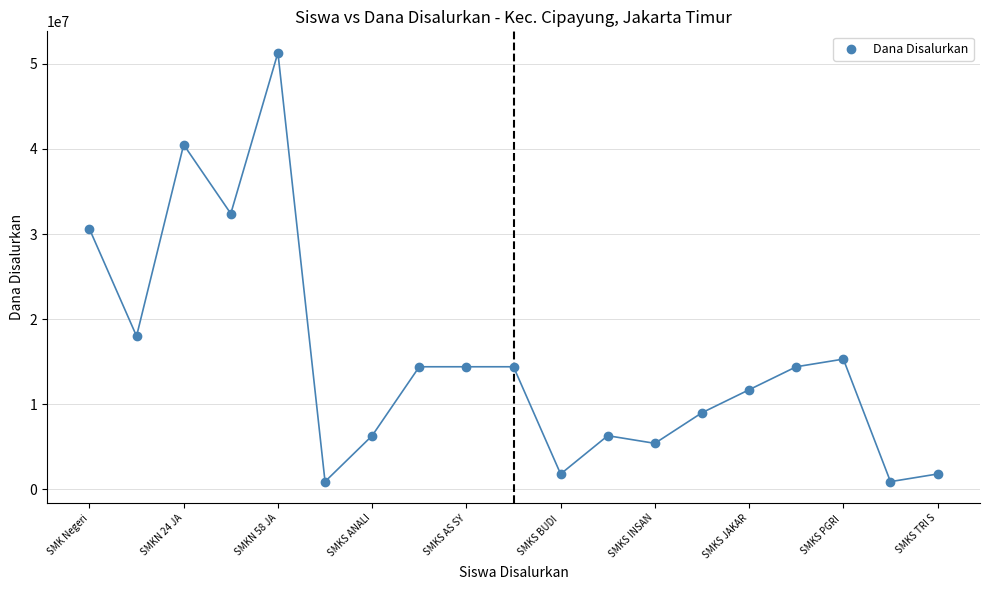

What is the range of Y values (max minus min)?

50400000